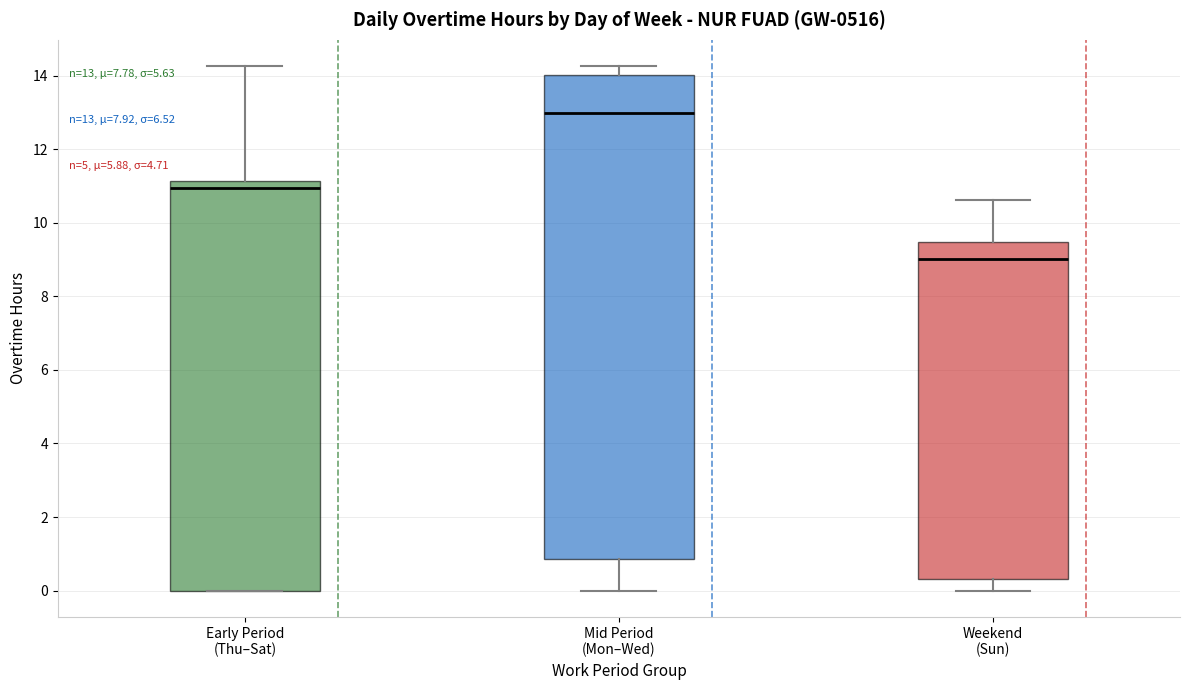

Which box is the tallest, from its lower edge to its upper edge?

Mid Period (Mon–Wed)